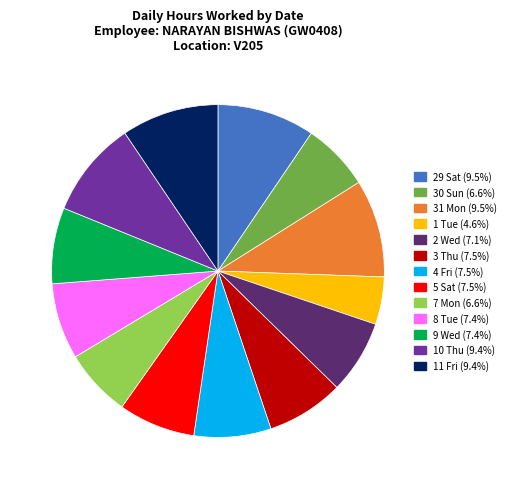

The 3 Thu slice represents 22% of the pie. True or false?

False